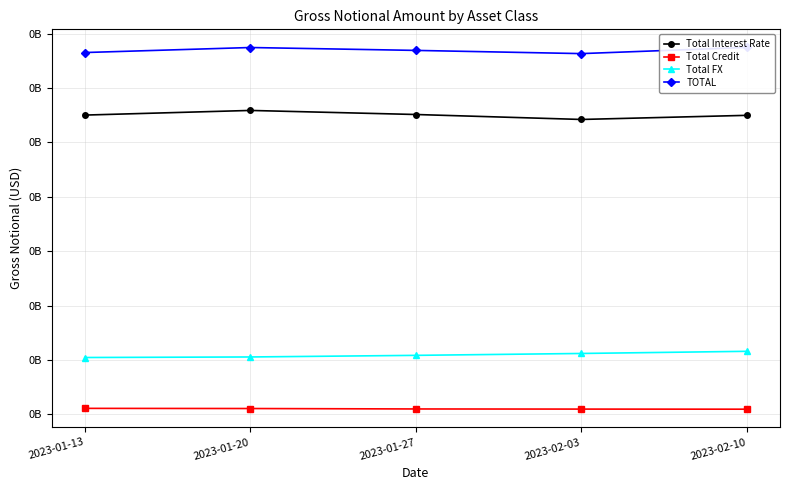

What is the sum of all Total Credit values?

24749331